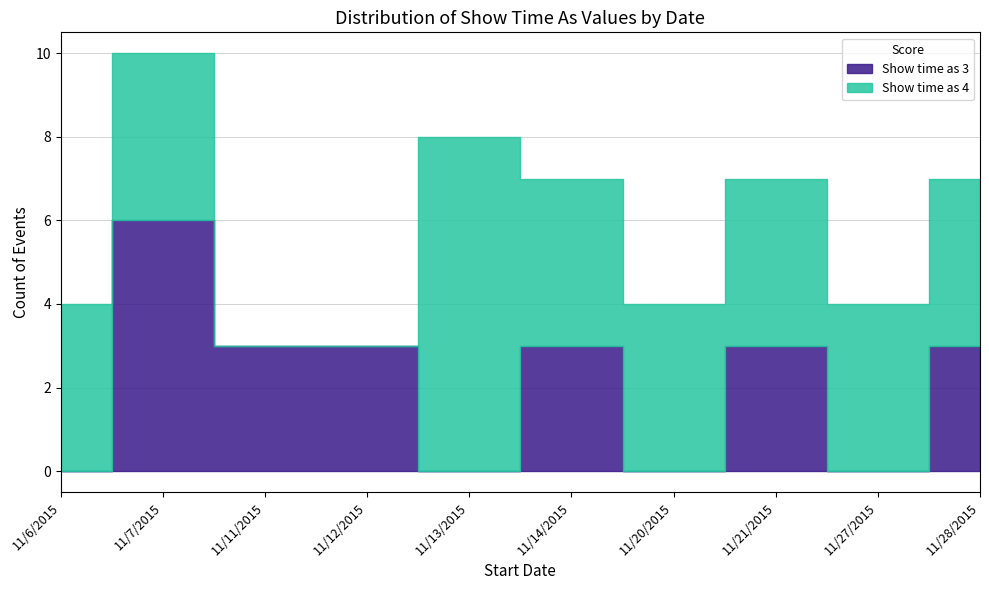

What is the label of the 4th point from the right?

11/20/2015